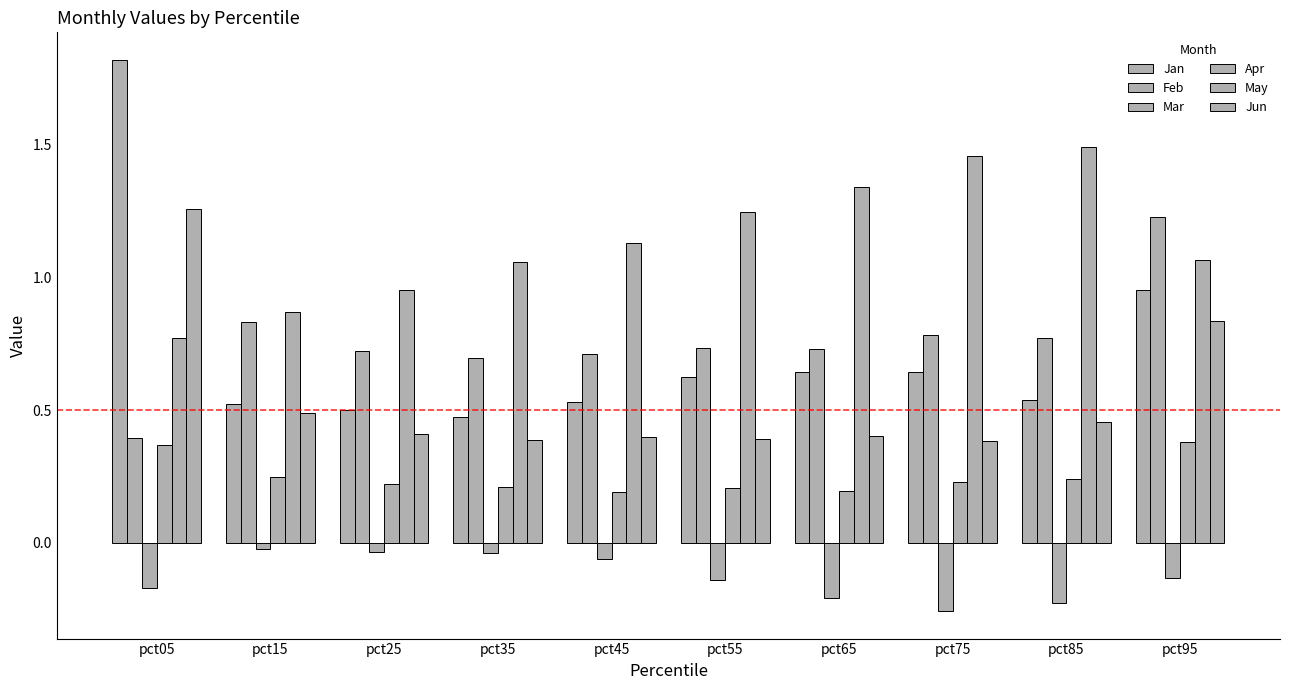

Which series has the largest range (max minus min)?

Jan